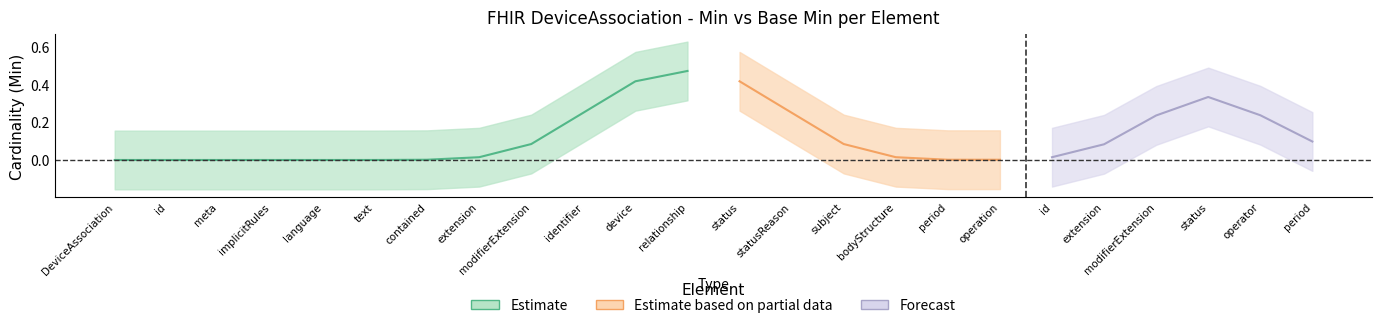

What is the label of the 9th point from the left?

DeviceAssociation.modifierExtension